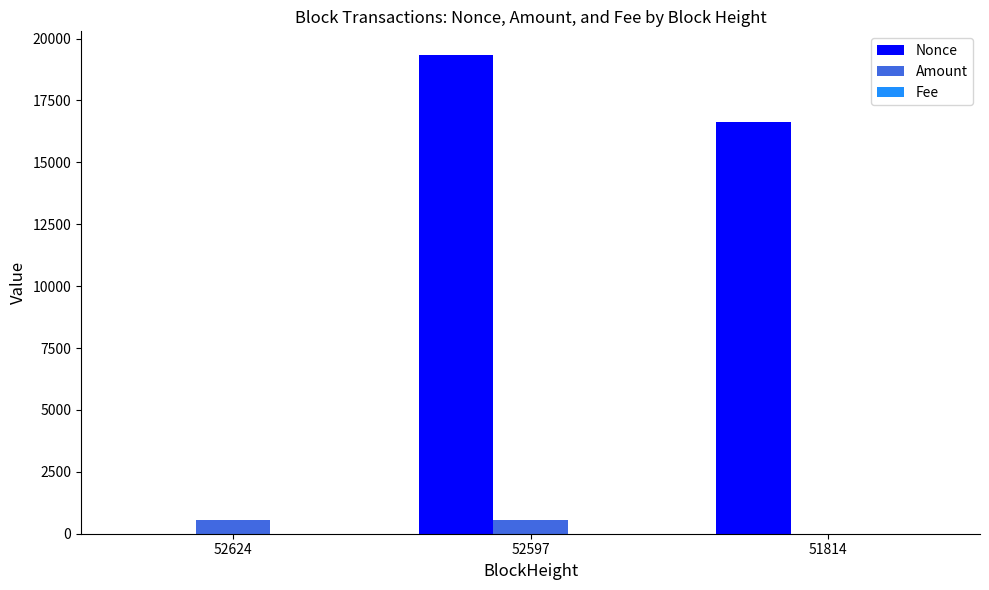

The value of Nonce at 51814 is 16622.0. True or false?

True